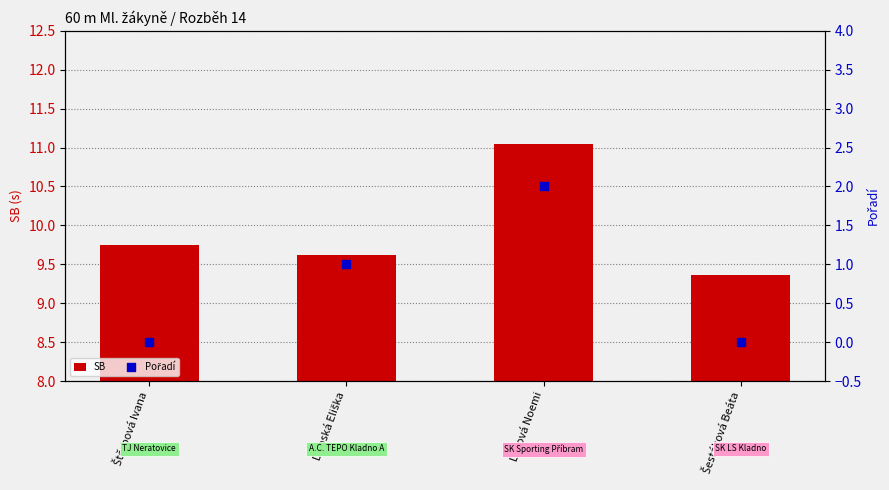

Is the value of Pořadí at Dubská Eliška greater than the value of SB at Štěrbová Ivana?

No